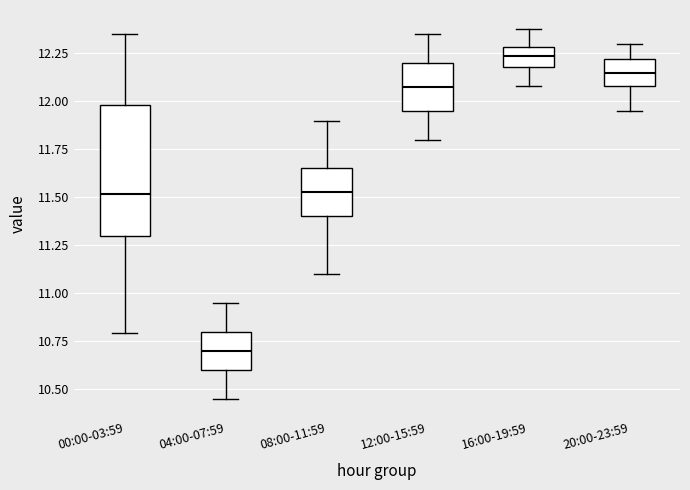

Where does the upper whisker of the box for 04:00-07:59 end on the y-axis? The values are not printed on the chart, so give them approximately, as read against the axis.

10.95